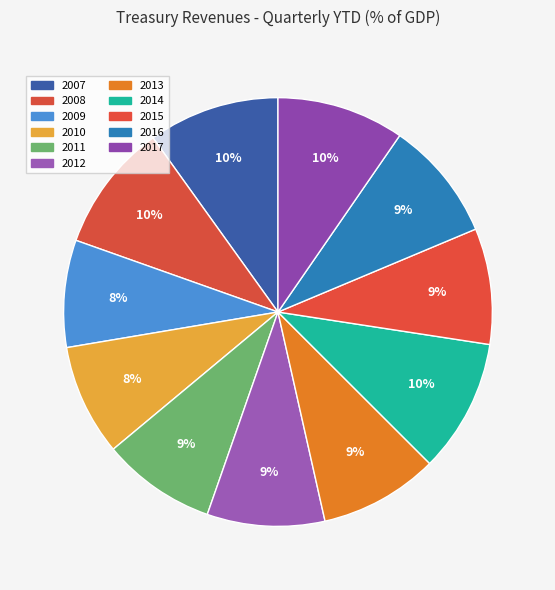

What is the change in value from 2011 to 2013?

+1.3